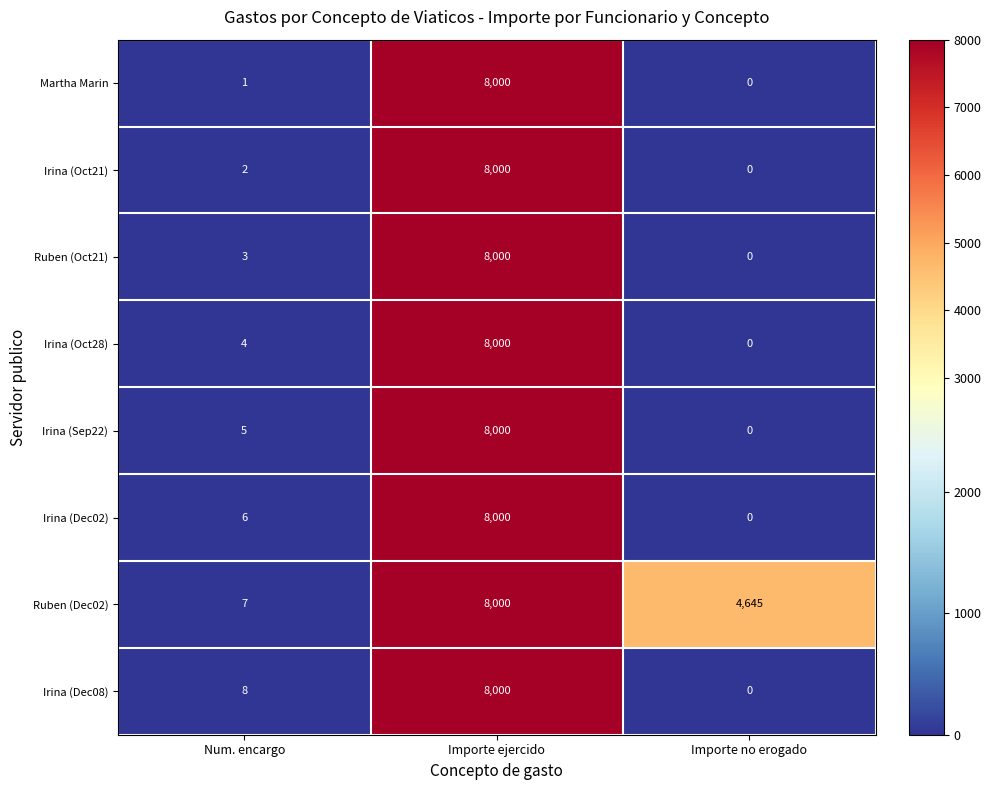

Is it true that Irina (Oct21) equals 0 at Importe no erogado?

True